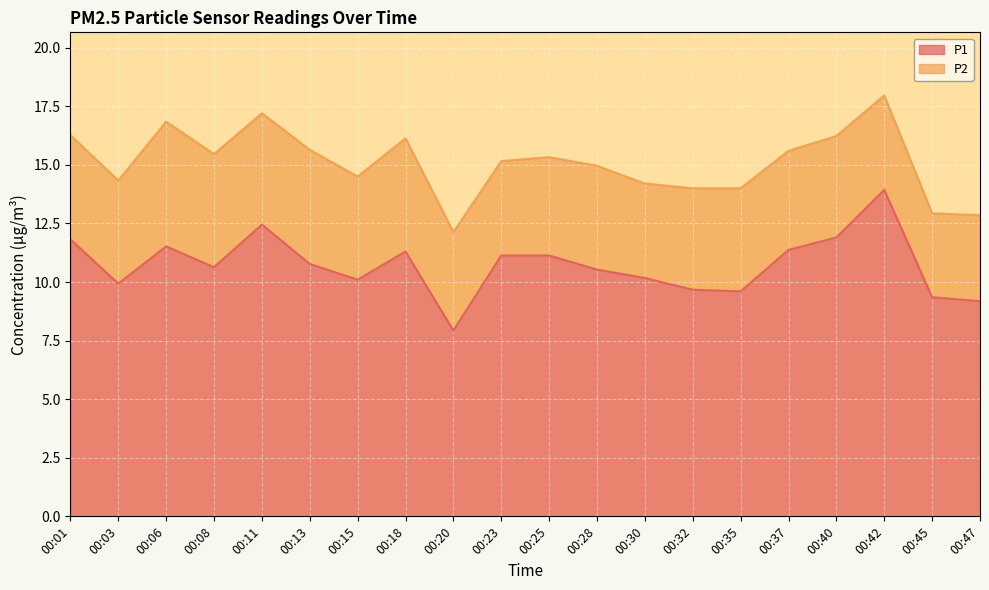

Reading left to right, extract all data points from this chart.

11.8	9.9	11.5	10.6	12.4	10.8	10.1	11.3	7.9	11.1	11.1	10.5	10.2	9.7	9.6	11.4	11.9	13.9	9.3	9.2